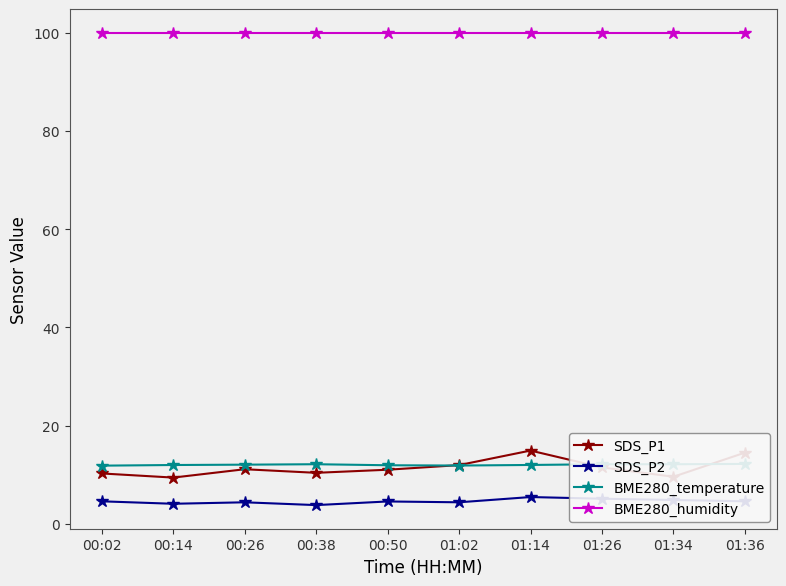

The value of SDS_P1 at 01:14 is 14.9. True or false?

True